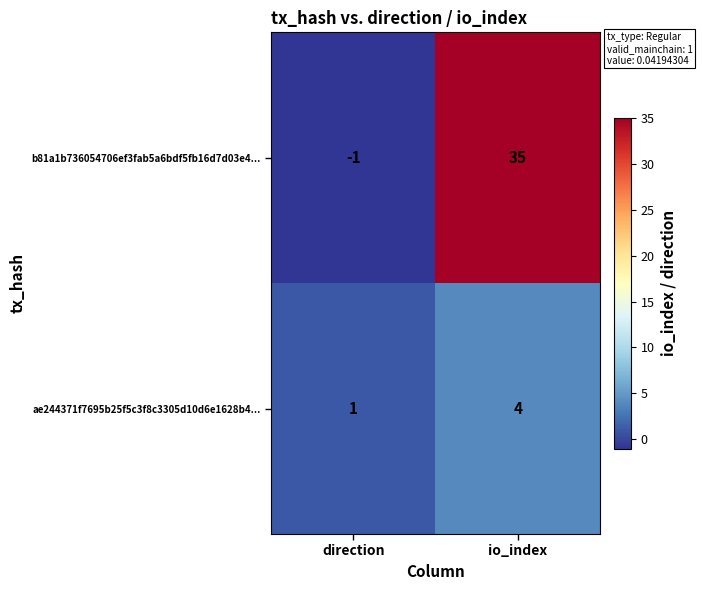

At which category does the chart reach its minimum across all series?

direction